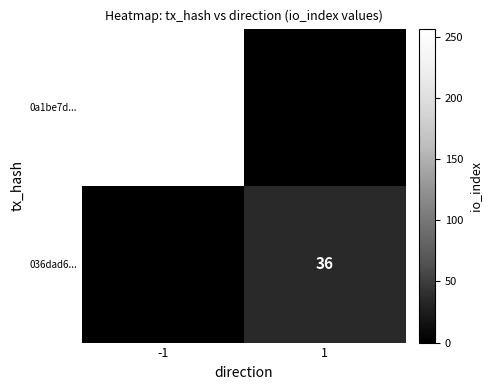

Is it true that 036dad6... equals -17 at -1?

False